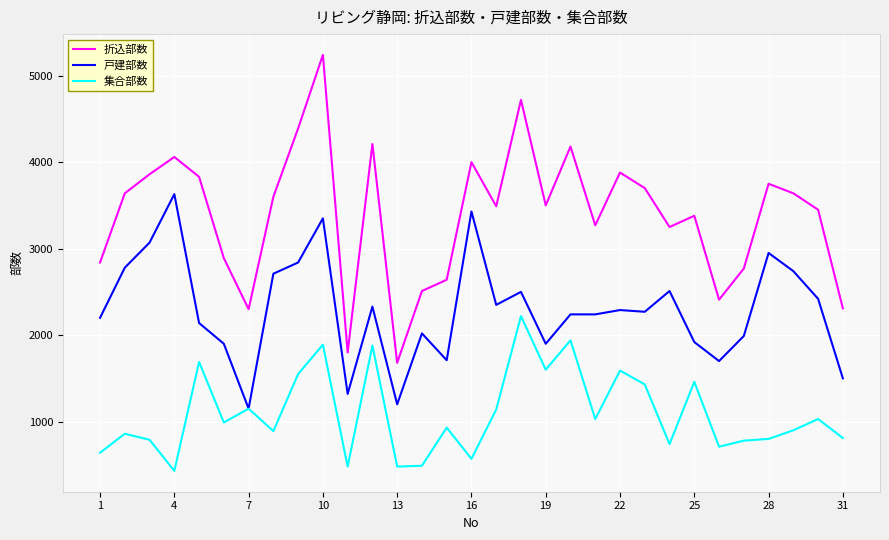

Which series has the widest spread of values?

折込部数